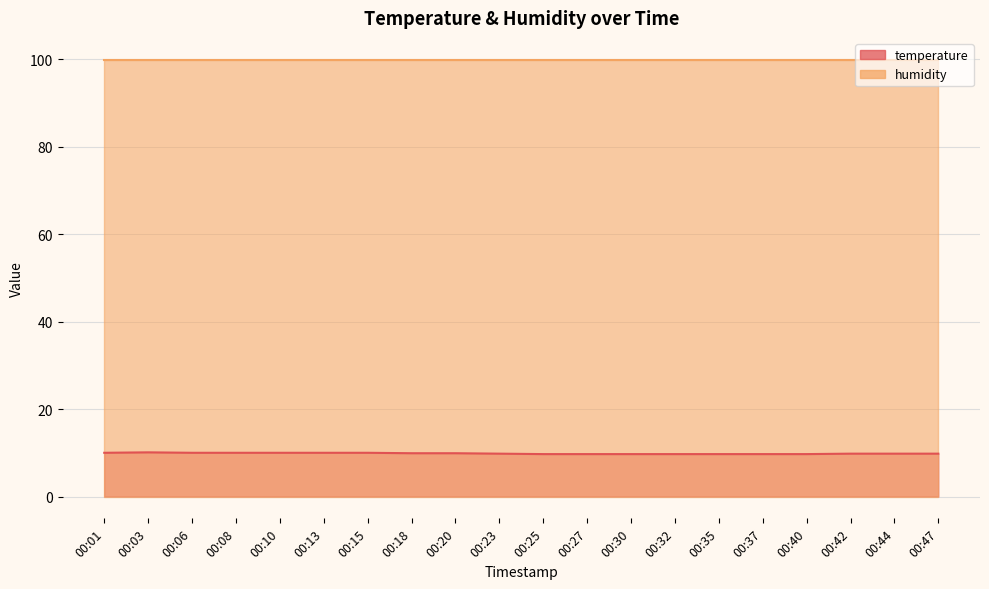

Count the values in the range 9 to 10.

19